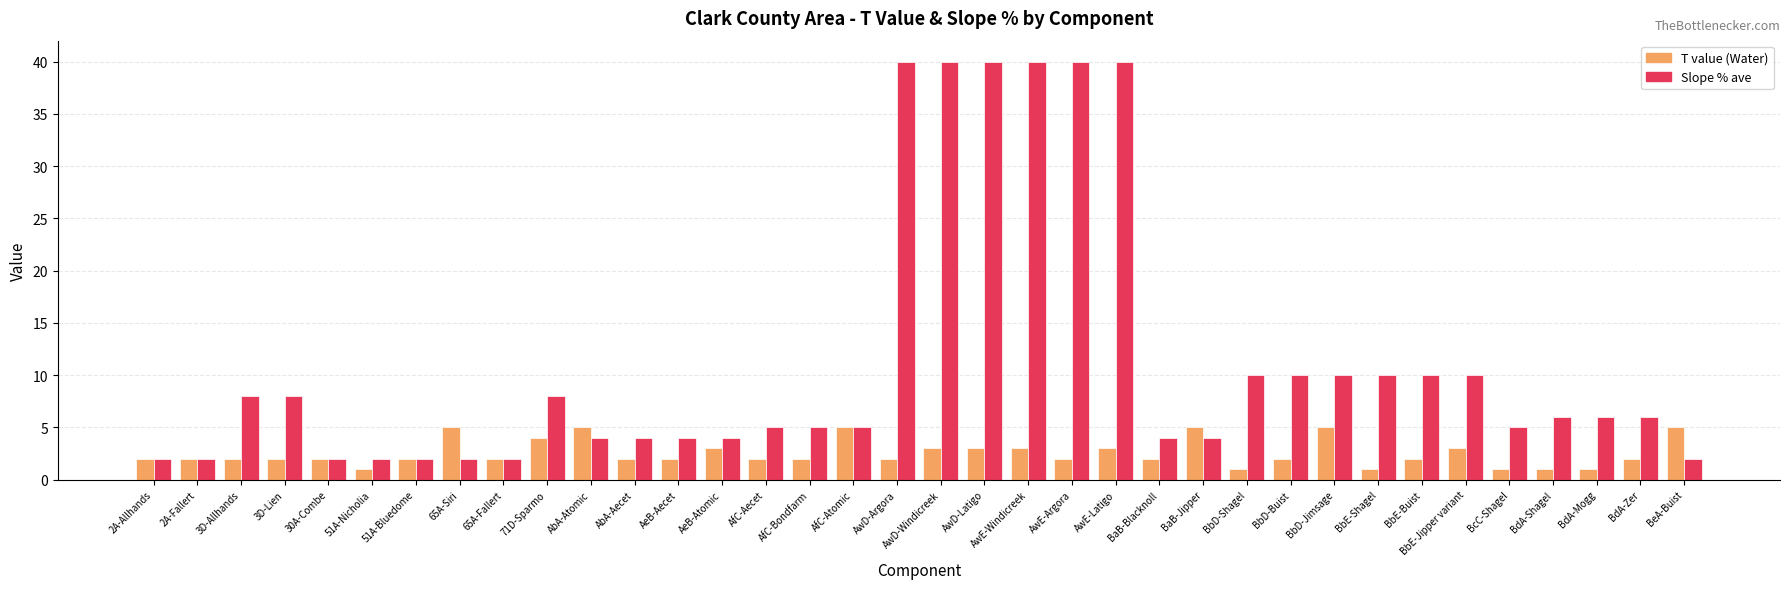

What are all the series names shown in the legend?

T value (Water), Slope % ave